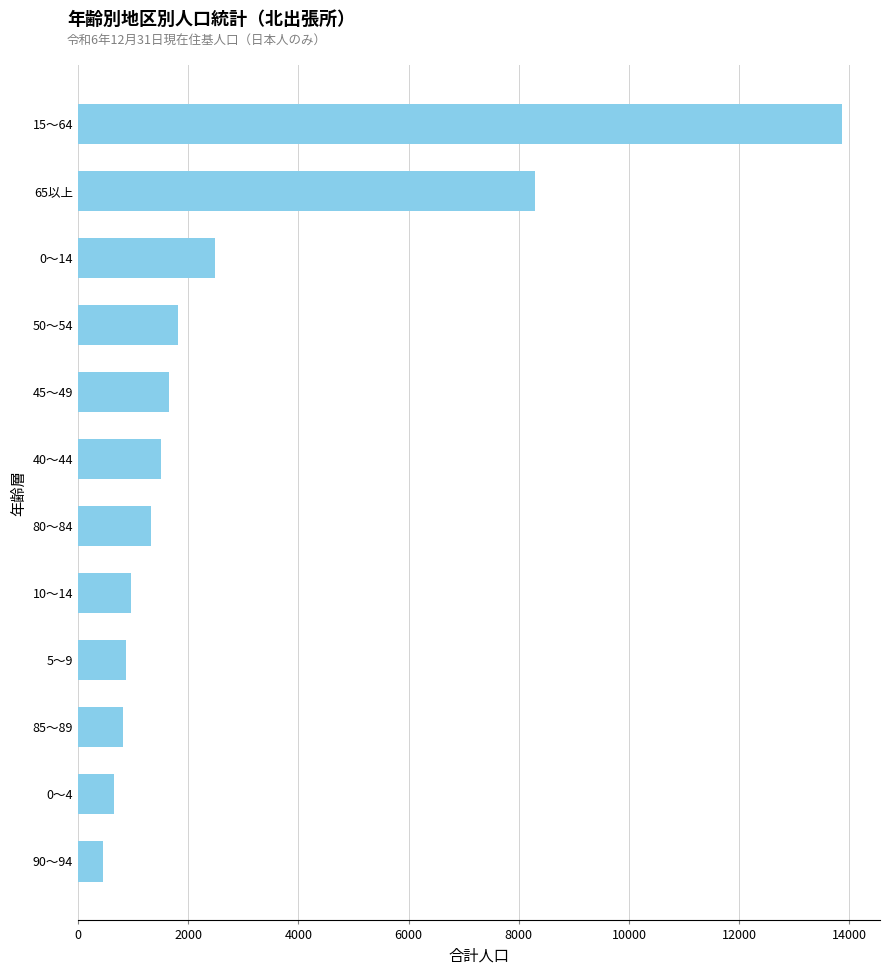

Between 65以上 and 10～14, which is larger?

65以上